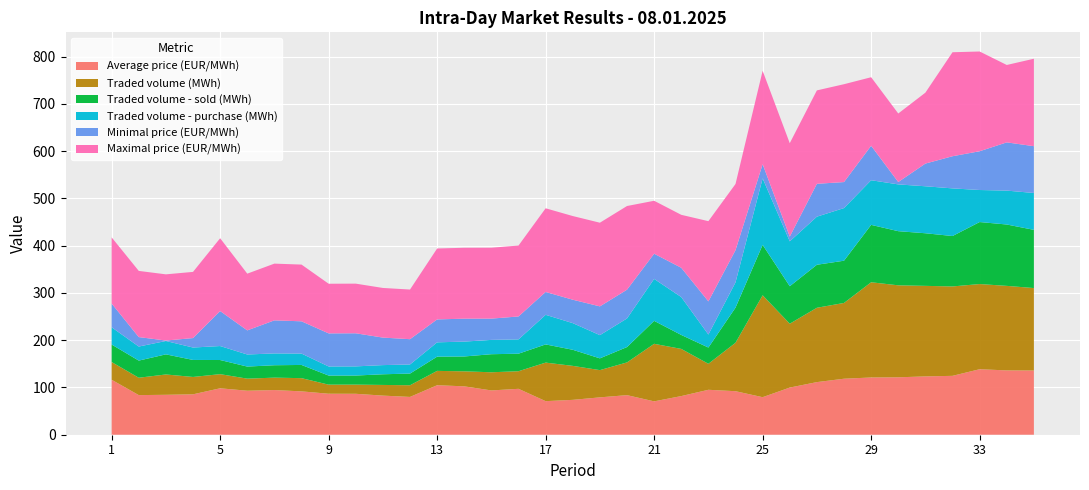

Reading left to right, transcribe all the data shown in this chart.

Average price (EUR/MWh): 1=116.3	2=83.8	3=84.4	4=85.5	5=98.2	6=93.1	7=94.5	8=91.7	9=86.7	10=86.6	11=82.7	12=80.0	13=104.7	14=102.3	15=93.7	16=97.1	17=71.0	18=73.8	19=79.0	20=83.7	21=70.6	22=81.8	23=95.0	24=92.1	25=79.4	26=99.8	27=111.3	28=118.5	29=121.1	30=121.5	31=123.4	32=124.5	33=138.6	34=136.1	35=135.8
Traded volume (MWh): 1=37.5	2=36.7	3=43.0	4=36.7	5=29.9	6=25.6	7=26.2	8=27.9	9=19.2	10=19.4	11=22.6	12=24.7	13=30.3	14=31.8	15=38.4	16=37.2	17=81.5	18=71.9	19=57.6	20=69.2	21=121.7	22=99.8	23=55.0	24=102.5	25=215.6	26=135.1	27=157.2	28=160.3	29=201.4	30=194.6	31=191.5	32=189.1	33=180.2	34=178.8	35=174.4
Traded volume - sold (MWh): 1=37.0	2=36.2	3=42.5	4=36.0	5=29.9	6=25.6	7=26.2	8=27.9	9=19.2	10=19.2	11=22.6	12=24.7	13=30.1	14=31.4	15=38.2	16=37.0	17=38.5	18=34.0	19=24.9	20=32.5	21=48.6	22=29.6	23=34.4	24=74.3	25=106.7	26=79.3	27=91.0	28=89.3	29=121.4	30=114.5	31=111.3	32=106.7	33=131.2	34=129.8	35=123.1
Traded volume - purchase (MWh): 1=36.5	2=29.8	3=28.2	4=26.2	5=29.6	6=25.6	7=25.0	8=24.0	9=19.2	10=19.4	11=19.4	12=19.2	13=30.3	14=31.4	15=30.3	16=30.3	17=62.6	18=56.4	19=49.1	20=60.5	21=88.7	22=80.1	23=27.5	24=53.5	25=140.6	26=95.0	27=101.7	28=111.3	29=94.5	30=99.0	31=99.4	32=100.8	33=67.8	34=71.7	35=78.0
Minimal price (EUR/MWh): 1=50.2	2=20.0	3=1.0	4=20.0	5=74.0	6=51.0	7=70.0	8=68.3	9=70.0	10=70.0	11=58.2	12=53.5	13=48.5	14=48.5	15=45.0	16=48.5	17=48.3	18=49.5	19=60.8	20=60.8	21=53.3	22=62.0	23=70.1	24=68.1	25=30.0	26=10.0	27=69.5	28=55.0	29=72.9	30=5.0	31=48.0	32=68.0	33=82.0	34=102.0	35=99.0
Maximal price (EUR/MWh): 1=140.0	2=140.0	3=140.0	4=140.0	5=154.0	6=120.0	7=120.0	8=120.0	9=105.0	10=105.0	11=105.0	12=105.0	13=150.0	14=150.0	15=150.0	16=150.0	17=177.0	18=177.0	19=177.0	20=177.0	21=112.0	22=112.0	23=169.7	24=140.0	25=197.6	26=197.6	27=197.6	28=207.0	29=145.0	30=145.0	31=150.0	32=220.0	33=211.0	34=163.7	35=185.0